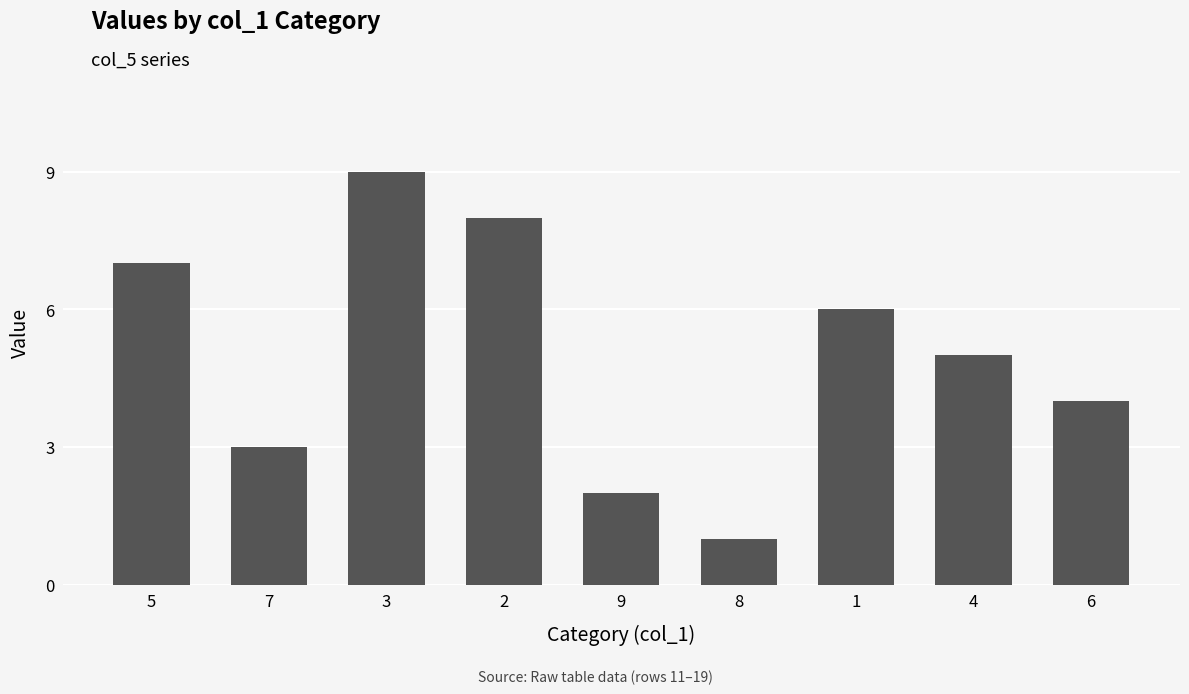

Count the number of categories in the chart.

9